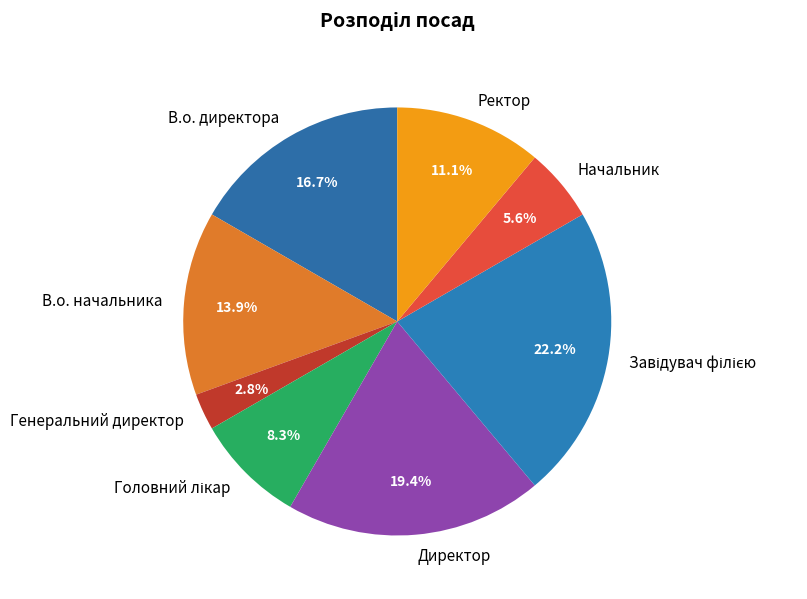

What is the smallest slice in the pie chart?

Генеральний директор